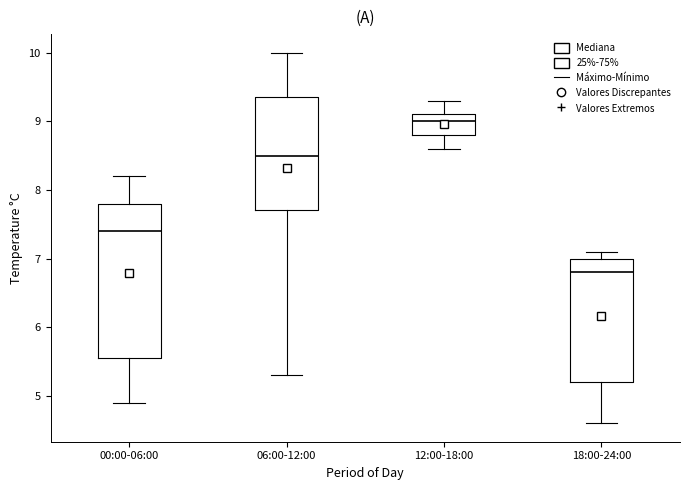

Reading left to right, transcribe this box plot: for each box, give where its median line is, the range the box spans, and where its two whiskers end, as read against the y-axis. The values are not printed on the chart, so give them approximately, as read against the axis.

00:00-06:00: median 7.4, box 5.6 to 7.8, whiskers 4.9 to 8.2
06:00-12:00: median 8.5, box 7.7 to 9.4, whiskers 5.3 to 10.0
12:00-18:00: median 9.0, box 8.8 to 9.1, whiskers 8.6 to 9.3
18:00-24:00: median 6.8, box 5.2 to 7.0, whiskers 4.6 to 7.1